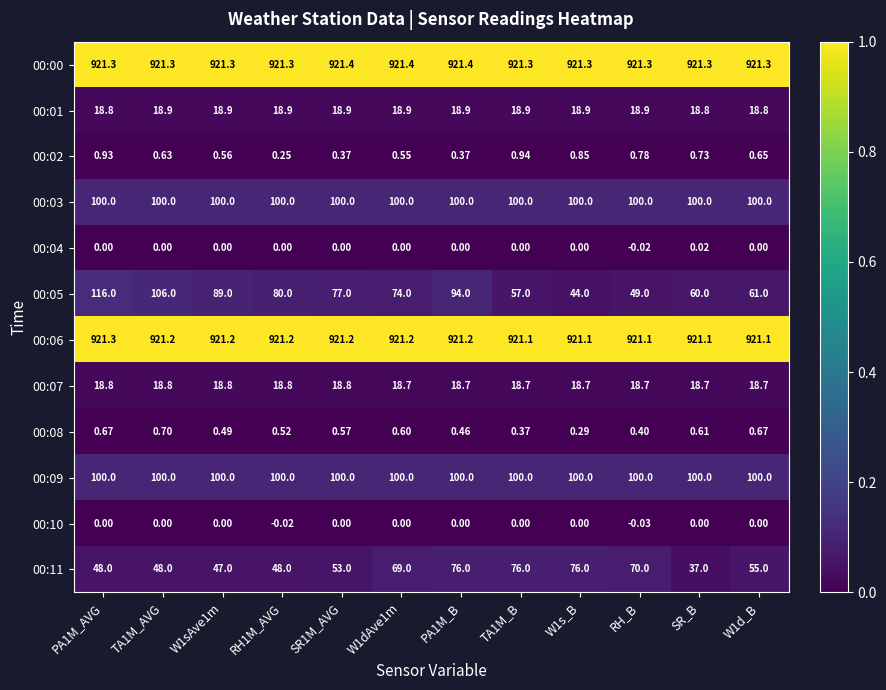

At which category does the chart reach its minimum across all series?

RH_B